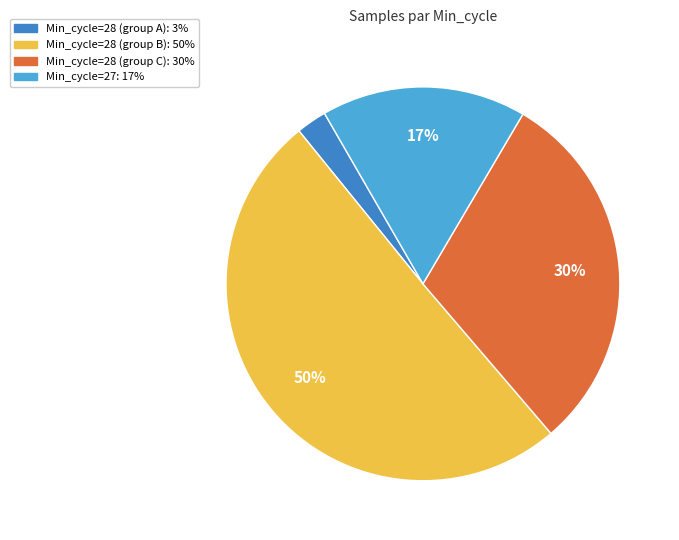

To the nearest percent, what is the average slice percentage?

25%